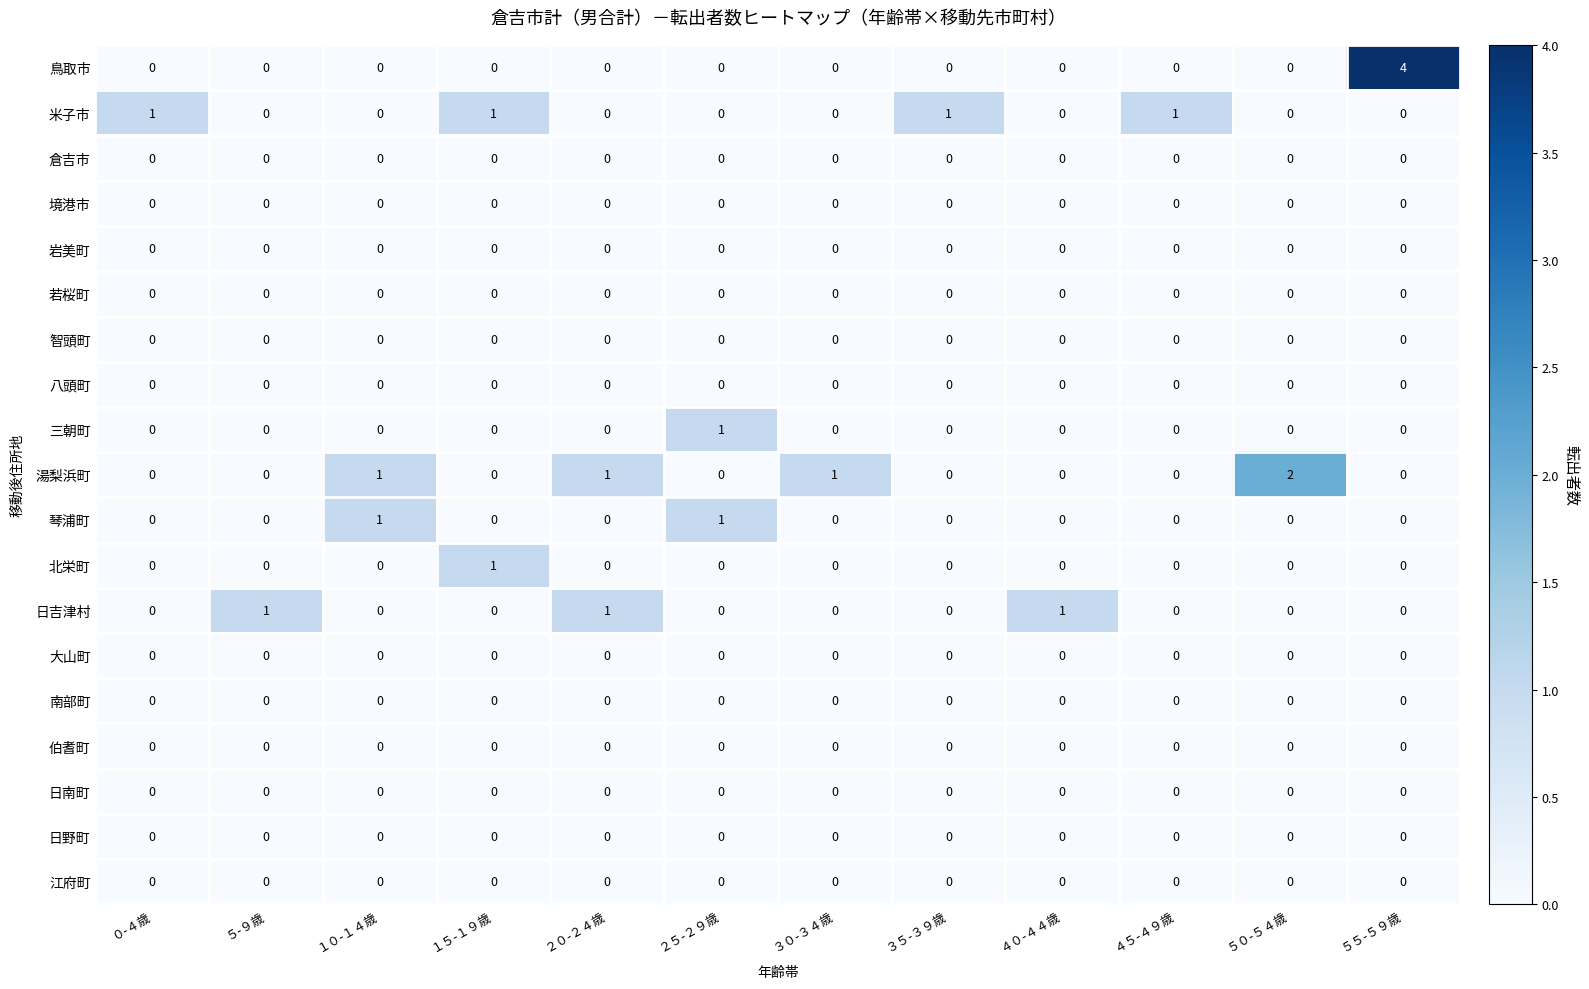

What is the spread (max minus min) of values at ３０-３４歳?

1